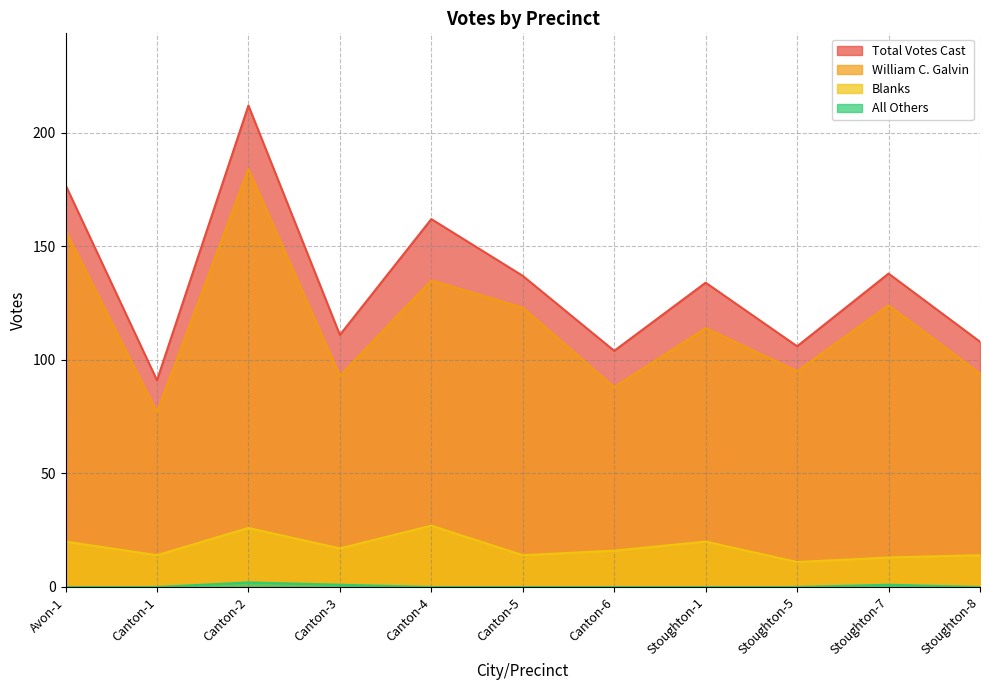

What position from the right is Stoughton-8?

1